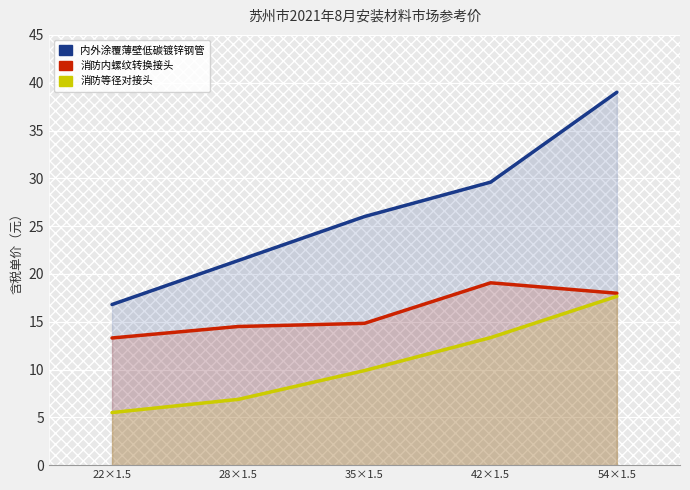

What is the maximum value for 消防等径对接头?

17.7